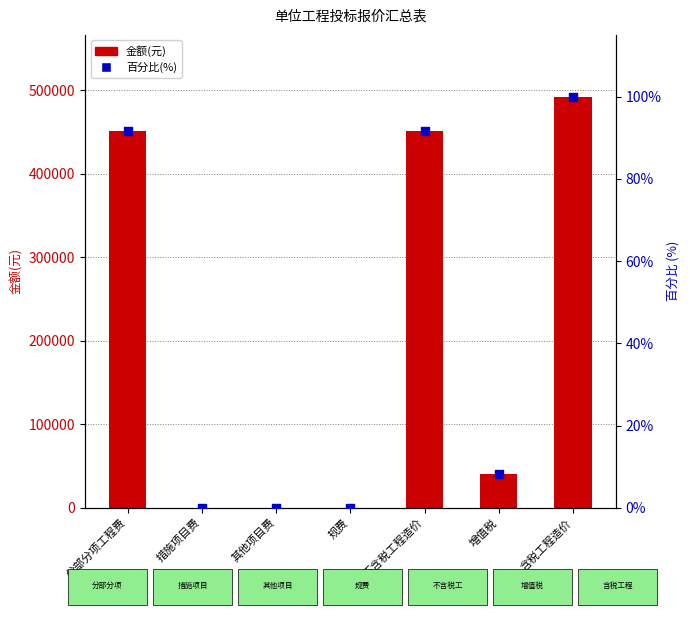

At how many categories does at least one series exceed 181850?

3